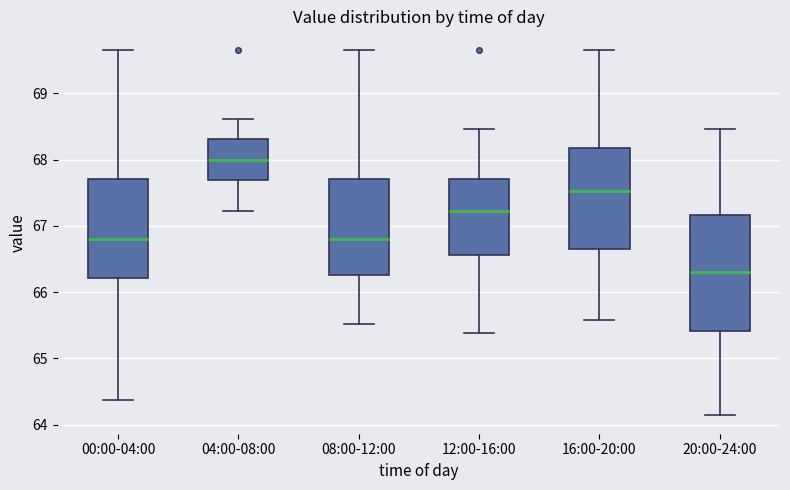

Reading left to right, read every box against the y-axis: the position of its median line, the range the box covers, and the ends of its whiskers. The values are not printed on the chart, so give them approximately, as read against the axis.

00:00-04:00: median 66.8, box 66.2 to 67.7, whiskers 64.4 to 69.7
04:00-08:00: median 68.0, box 67.7 to 68.3, whiskers 67.2 to 68.6
08:00-12:00: median 66.8, box 66.3 to 67.7, whiskers 65.5 to 69.7
12:00-16:00: median 67.2, box 66.6 to 67.7, whiskers 65.4 to 68.5
16:00-20:00: median 67.5, box 66.7 to 68.2, whiskers 65.6 to 69.7
20:00-24:00: median 66.3, box 65.4 to 67.2, whiskers 64.1 to 68.5